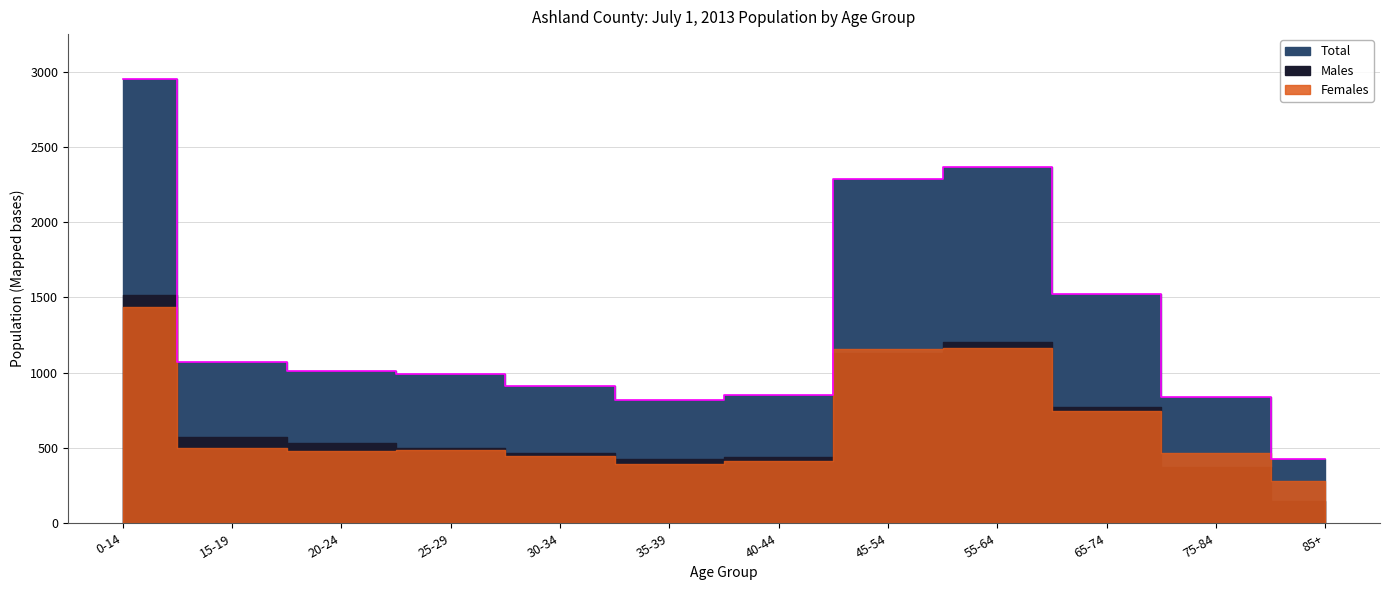

At which label does Total first exceed 1011?

0-14